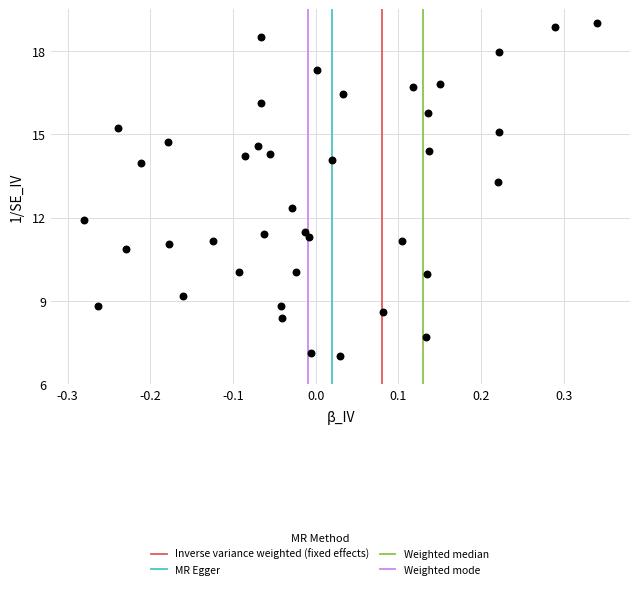

What is the range of Y values (max minus min)?

12.0